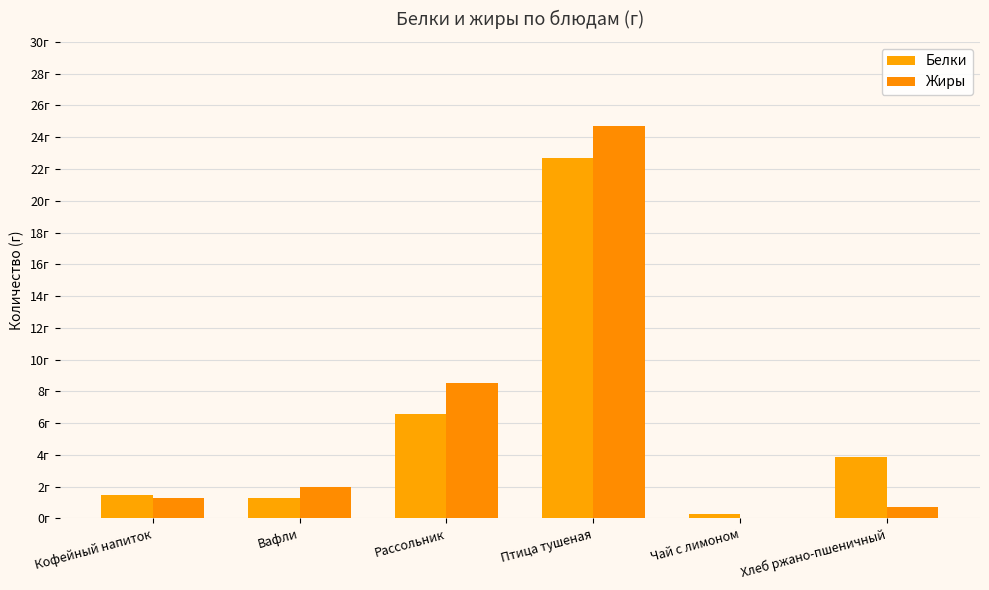

Are the bars horizontal?

No